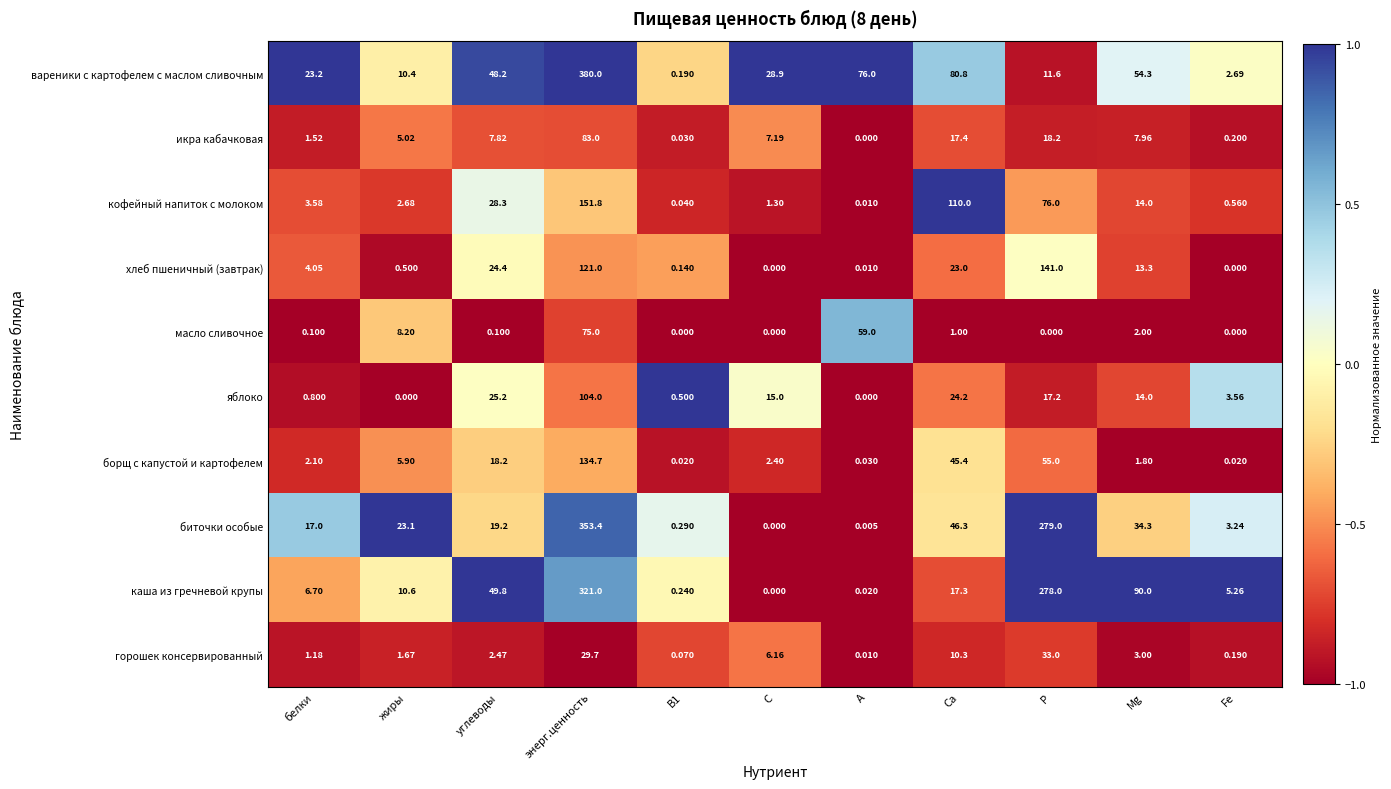

At which category does the chart reach its peak across all series?

энерг.ценность